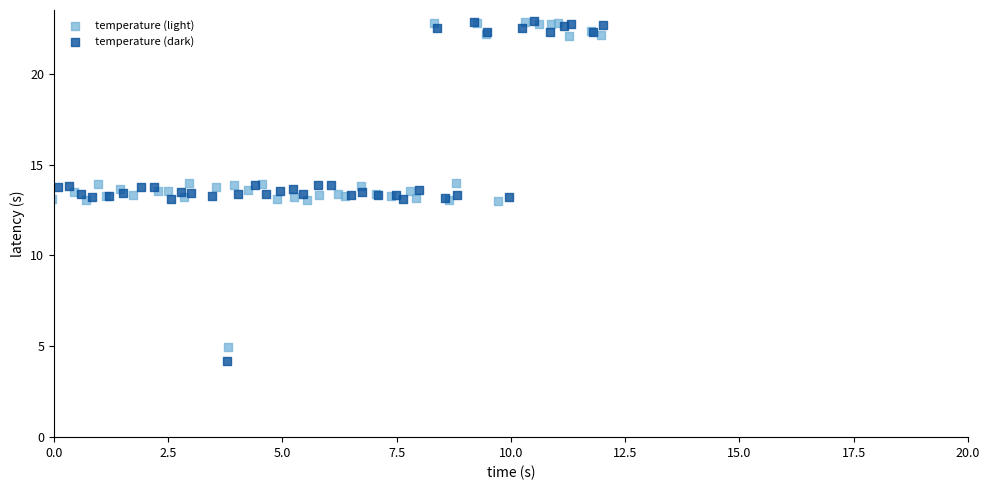

Which series has the widest spread of Y values?

temperature (dark)